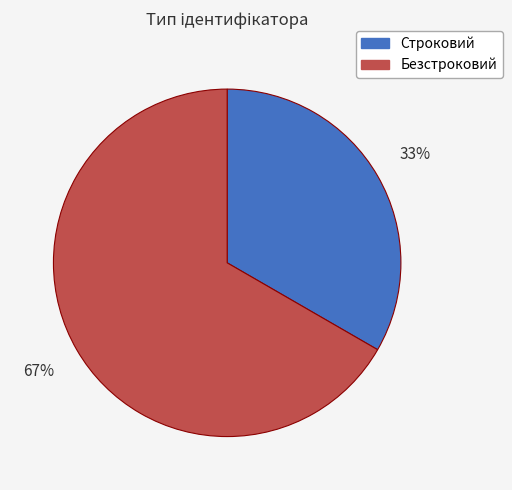

Which has a higher value, Строковий or Безстроковий?

Безстроковий